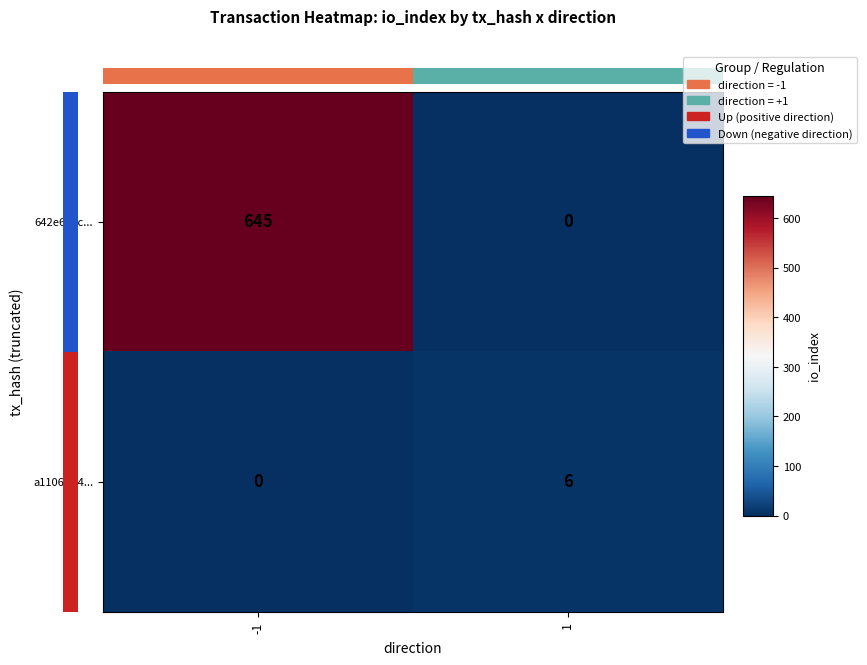

Is it true that a1106bd4... equals 0 at -1?

True